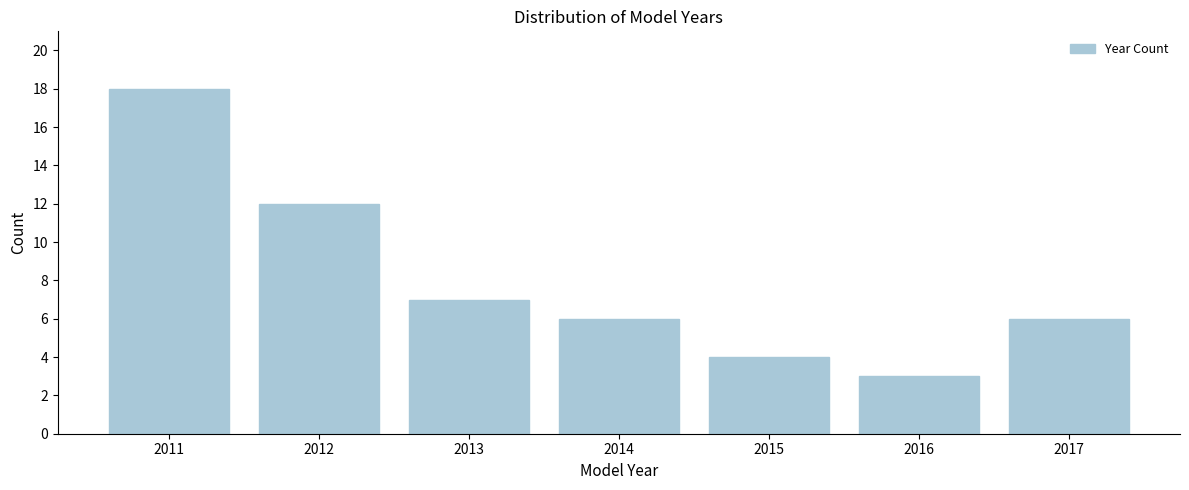

Reading right to left, what are all the values shown in this chart?

6	3	4	6	7	12	18